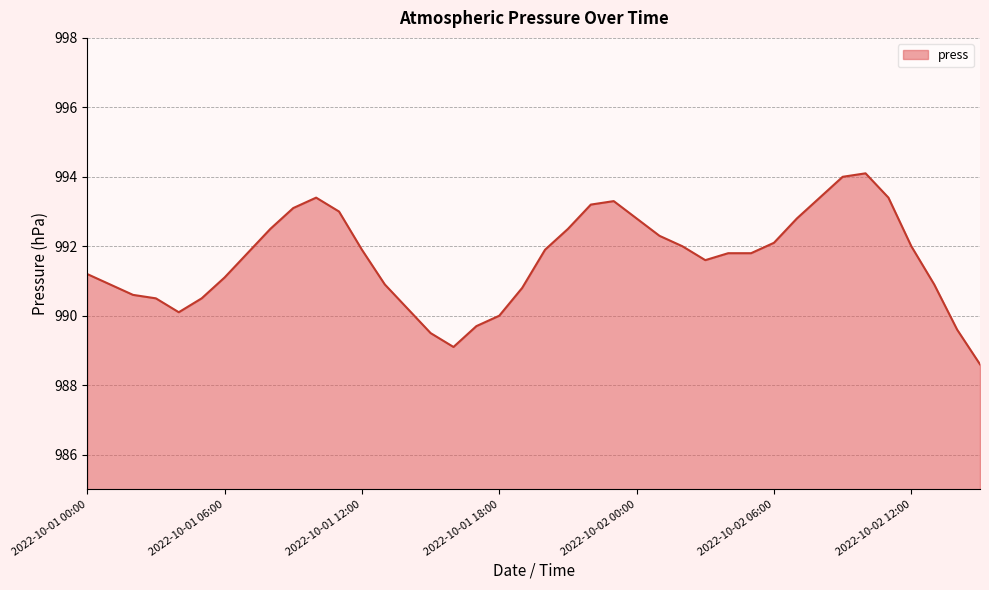

What is the smallest value displayed?

988.6